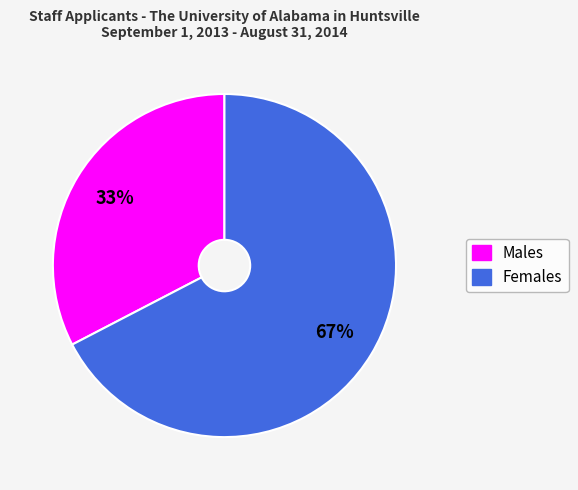

Count the number of slices in the pie.

2